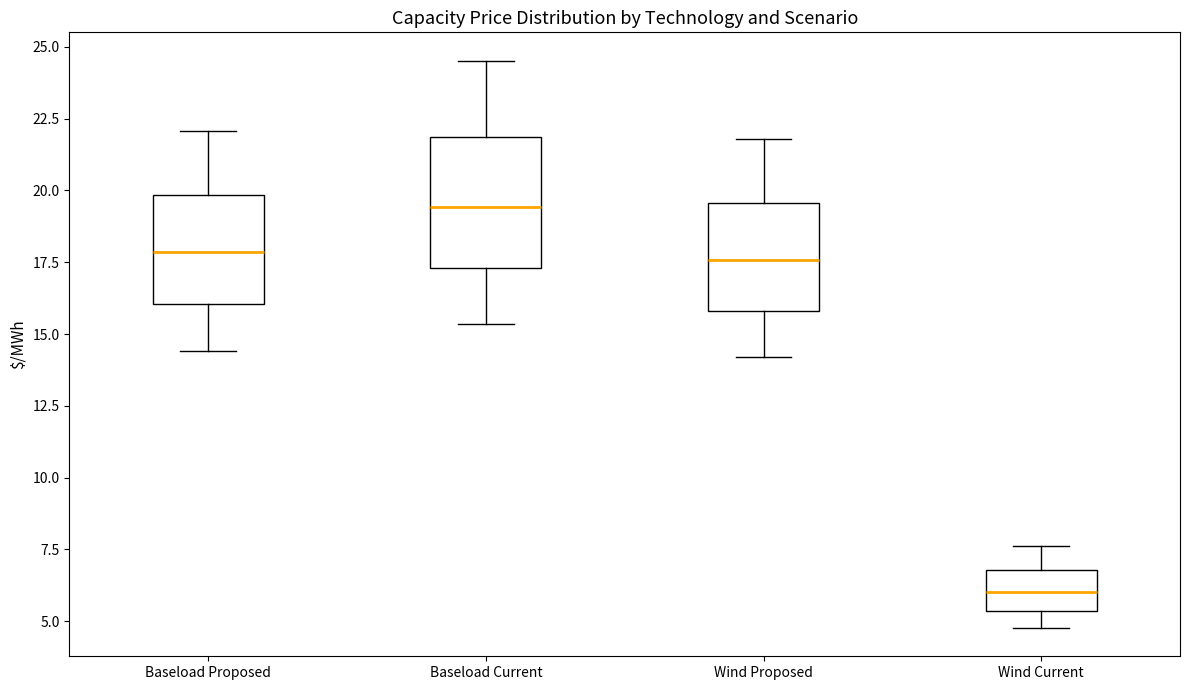

Reading left to right, transcribe this box plot: for each box, give where its median line is, the range the box spans, and where its two whiskers end, as read against the y-axis. The values are not printed on the chart, so give them approximately, as read against the axis.

Baseload Proposed: median 18.0, box 16.0 to 20.0, whiskers 14.5 to 22.0
Baseload Current: median 19.5, box 17.5 to 22.0, whiskers 15.5 to 24.5
Wind Proposed: median 17.5, box 16.0 to 19.5, whiskers 14.0 to 22.0
Wind Current: median 6.0, box 5.5 to 7.0, whiskers 5.0 to 7.5